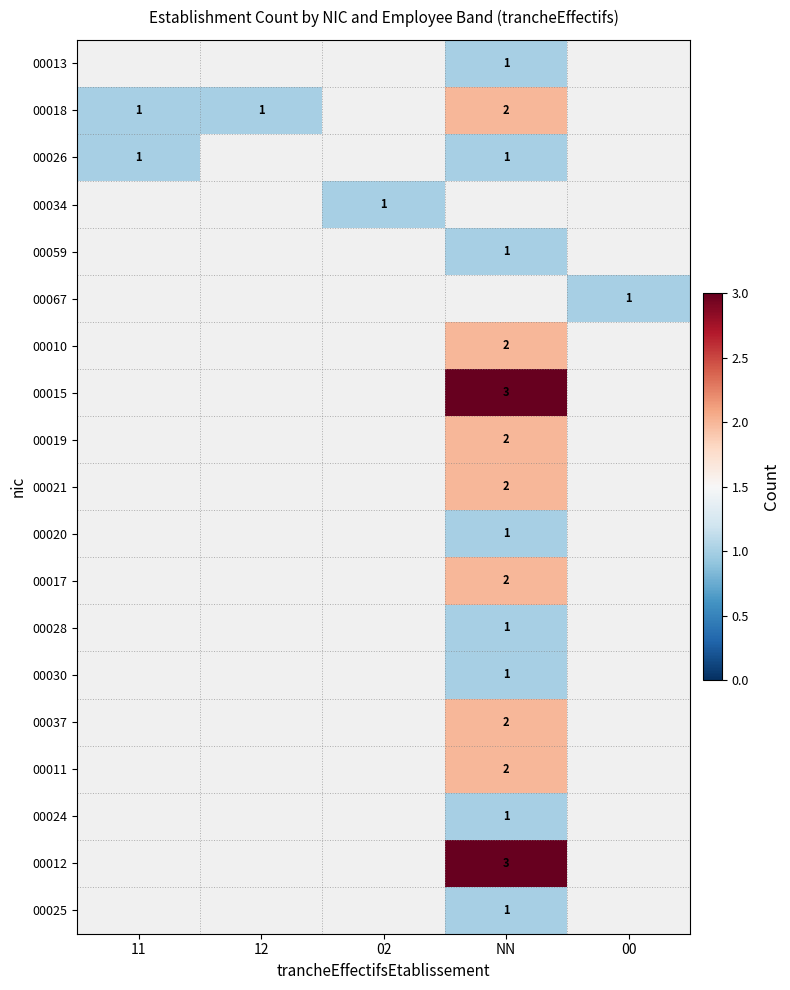

Is it true that 00067 equals 1 at 00?

True